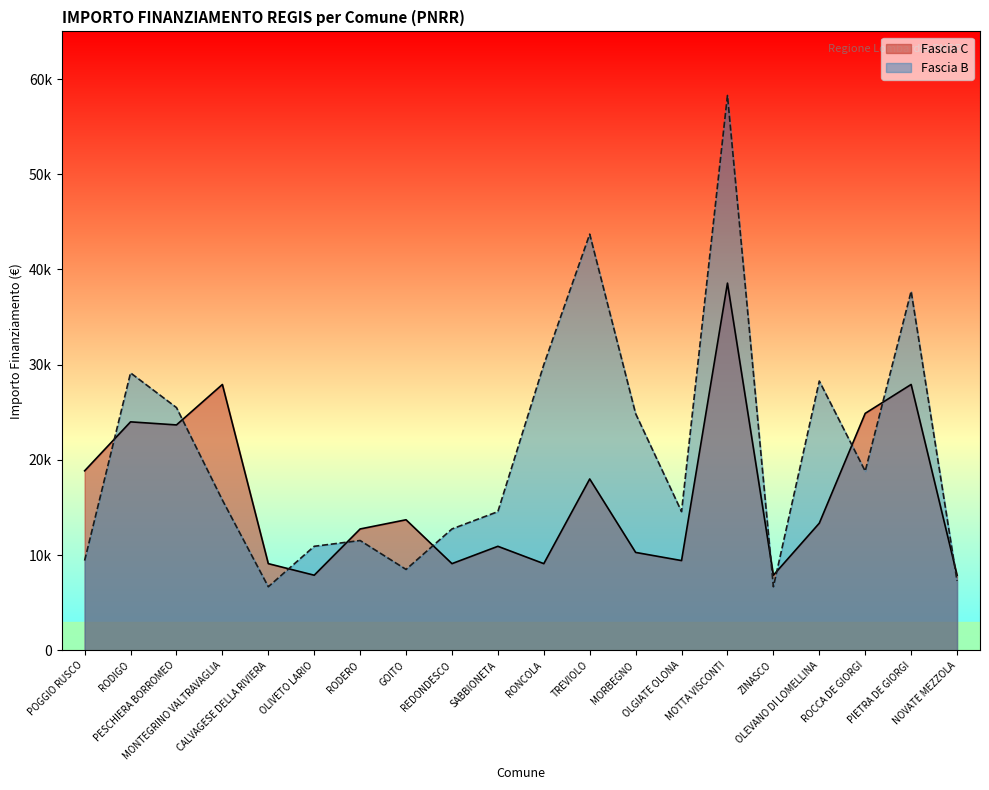

Reading left to right, list all the values displayed in this chart.

Fascia C: 18854	23996	23673	27922	9105	7891	12747	13712	9105	10926	9105	17997	10284	9427	38565	7891	13354	24887	27922	7891
Fascia B: 9427	29136	25494	15782	6677	10926	11533	8498	12747	14568	29995	43707	24853	14568	58272	6677	28281	18817	37708	7284